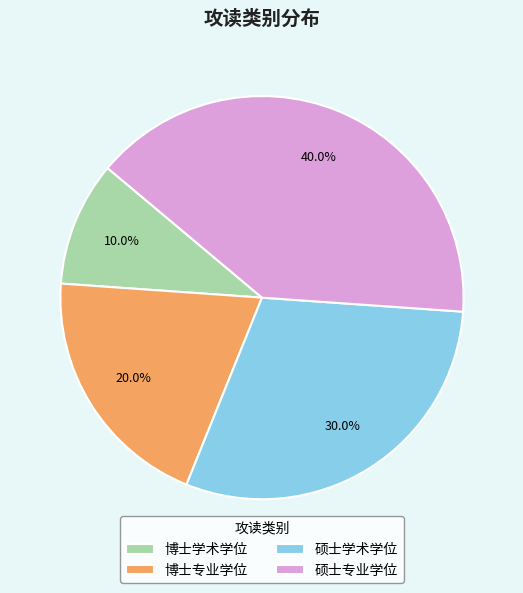

Which category has the smallest portion of the pie?

博士学术学位